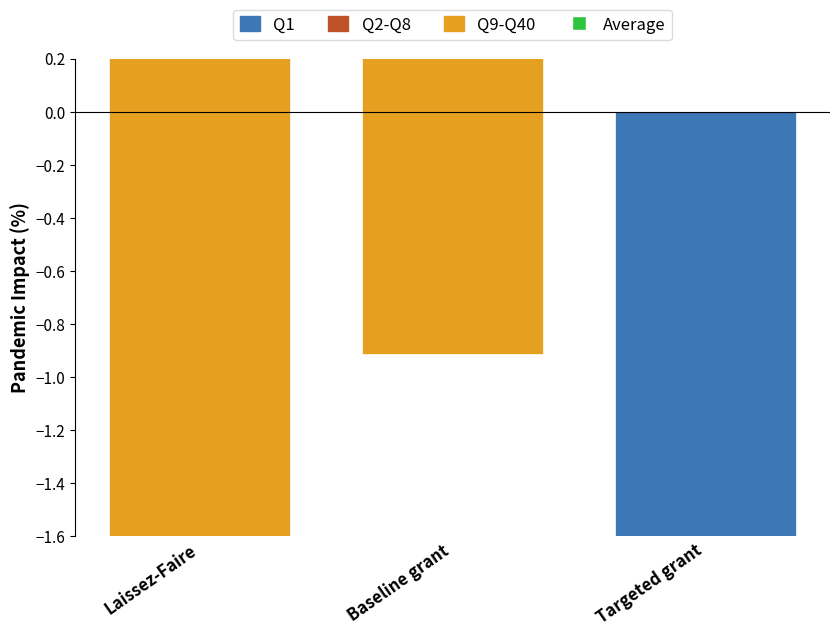

At how many categories does at least one series exceed -26?

3